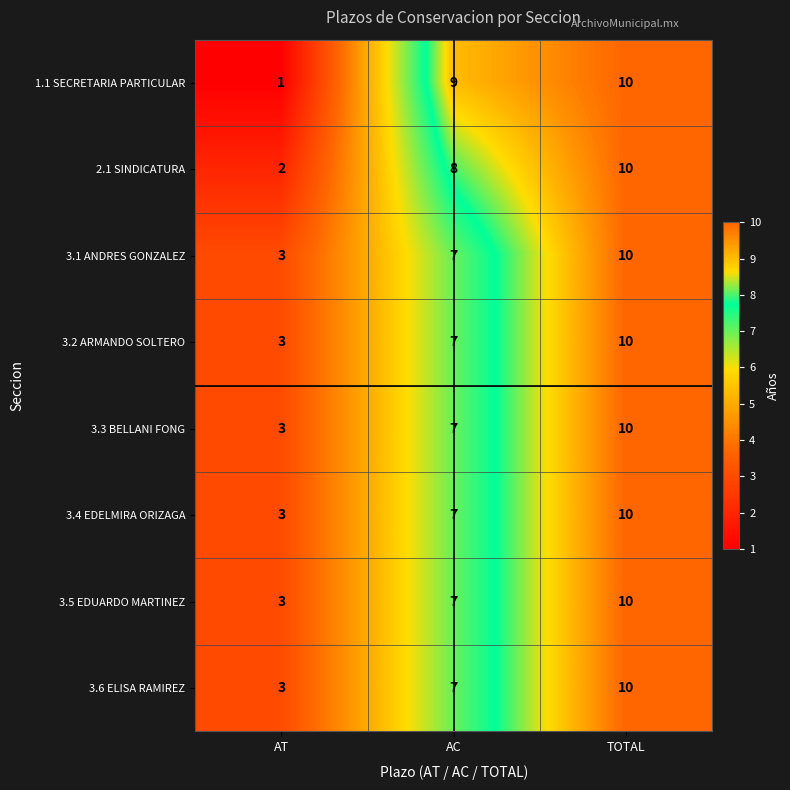

Reading left to right, transcribe all the data shown in this chart.

1.1 SECRETARIA PARTICULAR: 1	9	10
2.1 SINDICATURA: 2	8	10
3.1 ANDRES GONZALEZ: 3	7	10
3.2 ARMANDO SOLTERO: 3	7	10
3.3 BELLANI FONG: 3	7	10
3.4 EDELMIRA ORIZAGA: 3	7	10
3.5 EDUARDO MARTINEZ: 3	7	10
3.6 ELISA RAMIREZ: 3	7	10